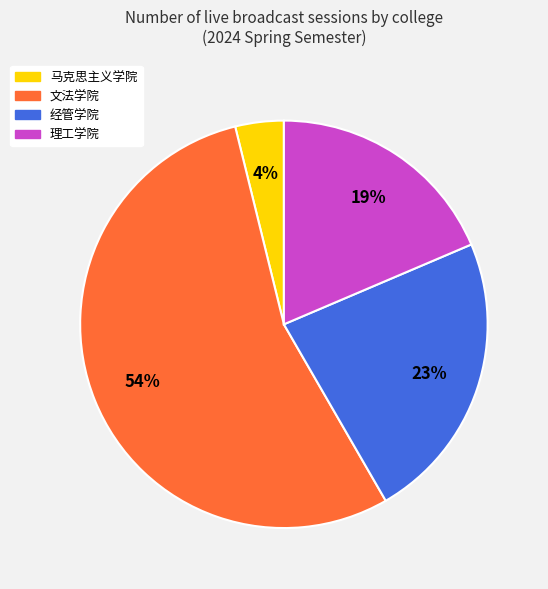

What is the largest slice in the pie chart?

文法学院